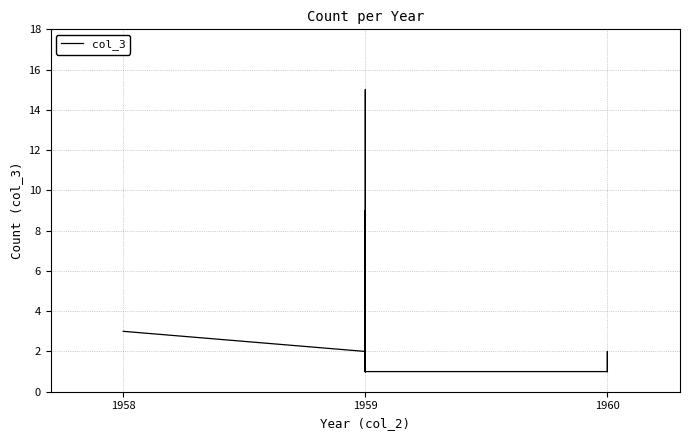

What is the difference between the maximum and minimum values?

14